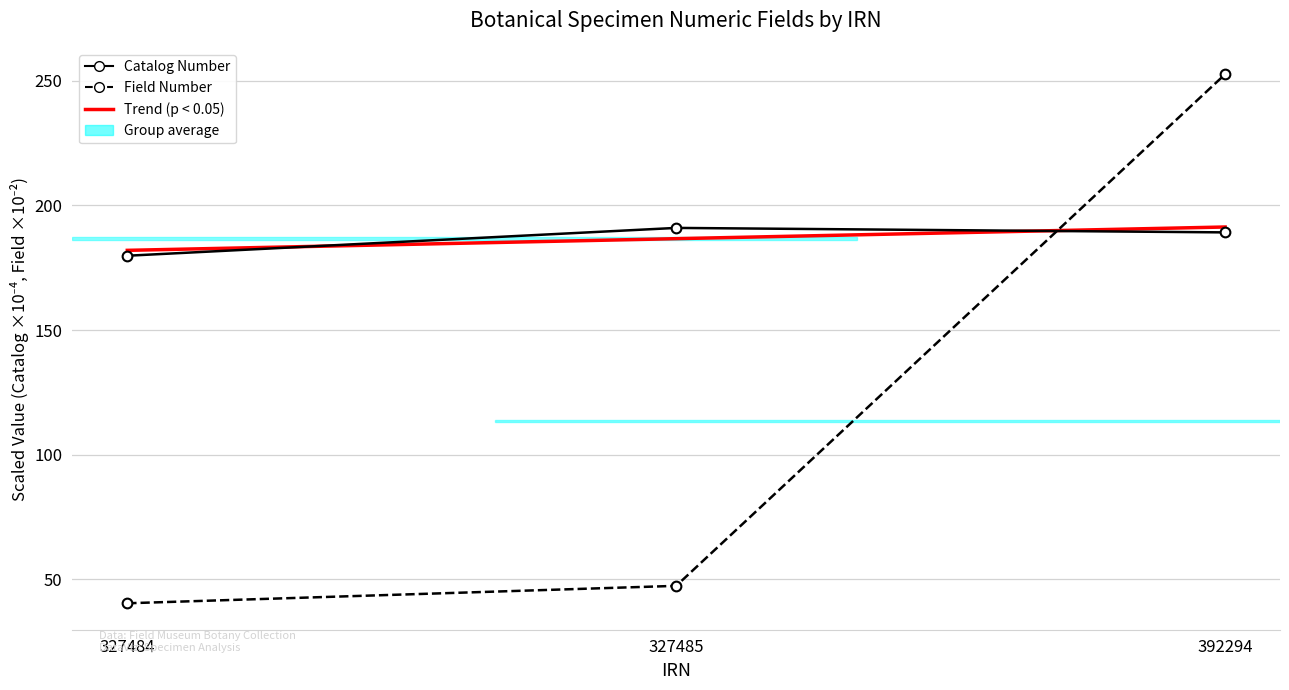

What is the minimum value shown in the chart?

40.4